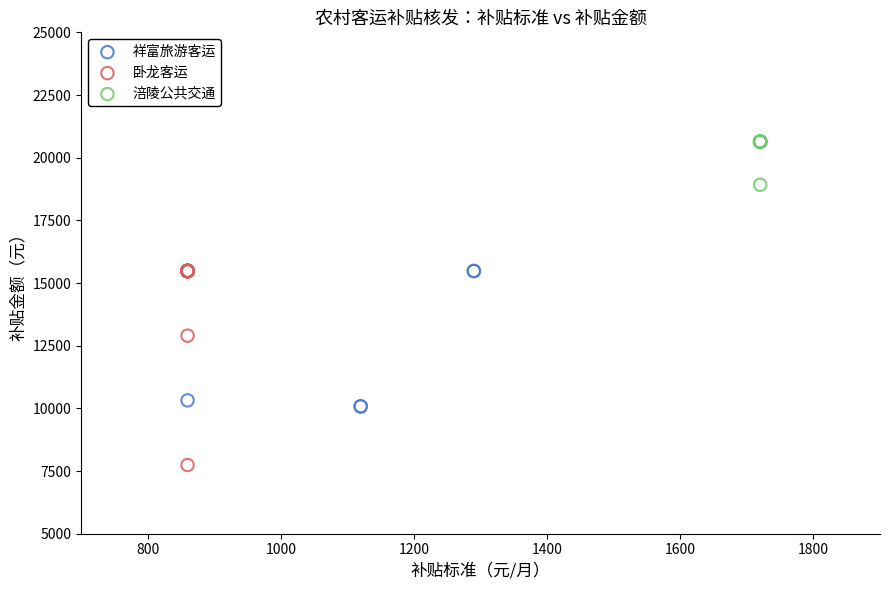

Which series contains the lowest Y value?

卧龙客运